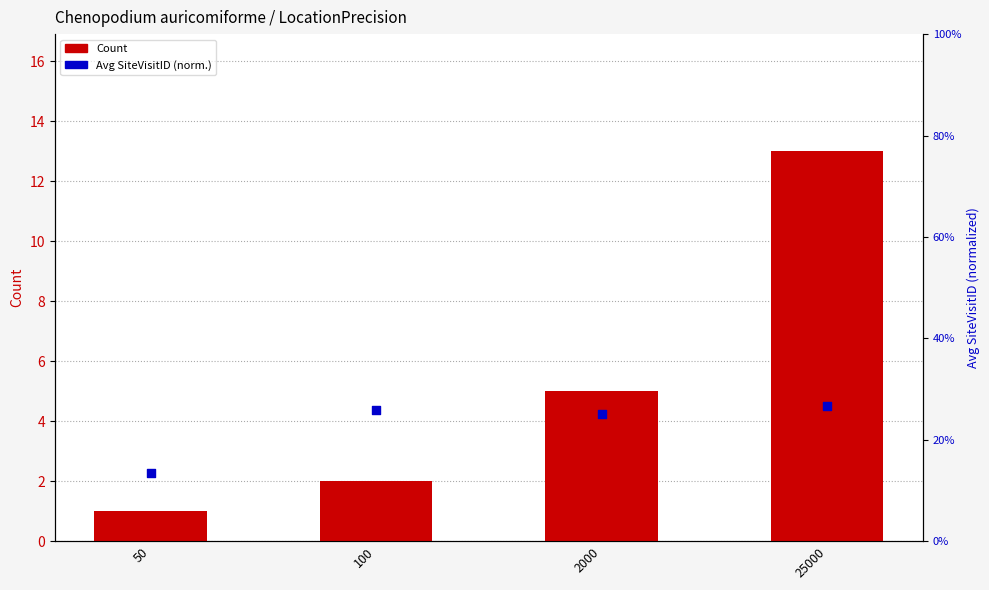

Which series contains the highest Y value?

Count